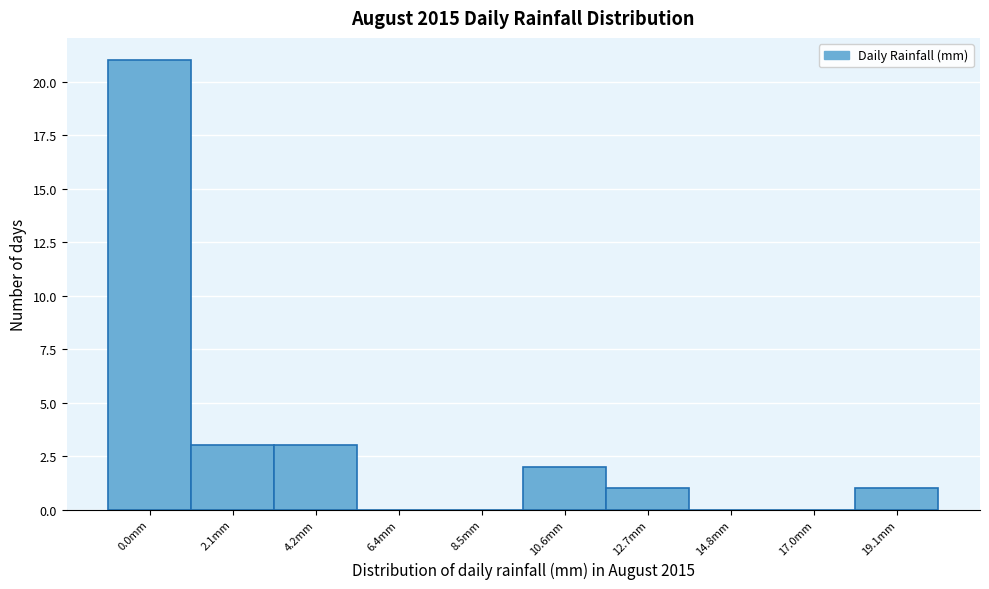

Reading left to right, what are all the values shown in this chart?

0.0mm=21	2.1mm=3	4.2mm=3	6.4mm=0	8.5mm=0	10.6mm=2	12.7mm=1	14.8mm=0	17.0mm=0	19.1mm=1